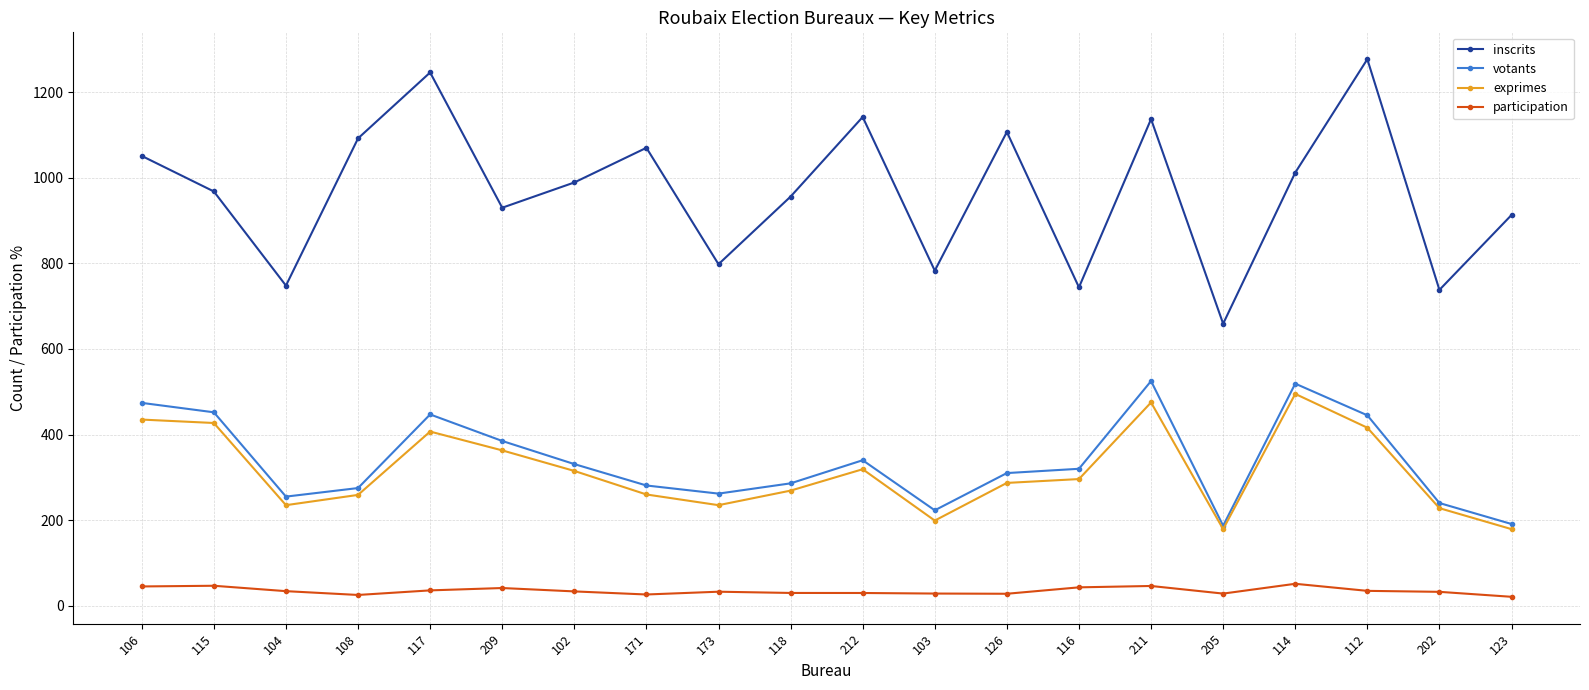

True or false: participation has more than 1 interior local peaks.

True